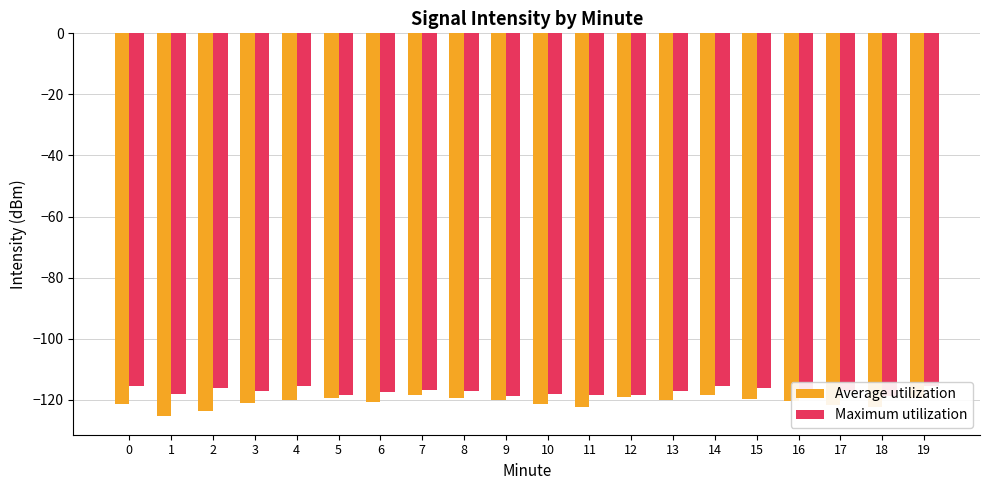

Reading right to left, what are all the values shown in this chart?

Average utilization: -119.6	-122.3	-121.7	-120.4	-119.8	-118.3	-120.1	-119.2	-122.4	-121.3	-120.1	-119.4	-118.6	-120.9	-119.5	-120.0	-121.2	-123.8	-125.2	-121.3
Maximum utilization: -115.4	-118.8	-117.3	-116.9	-116.3	-115.4	-117.2	-118.6	-118.5	-118.0	-118.8	-117.3	-116.9	-117.6	-118.6	-115.4	-117.2	-116.3	-118.0	-115.4